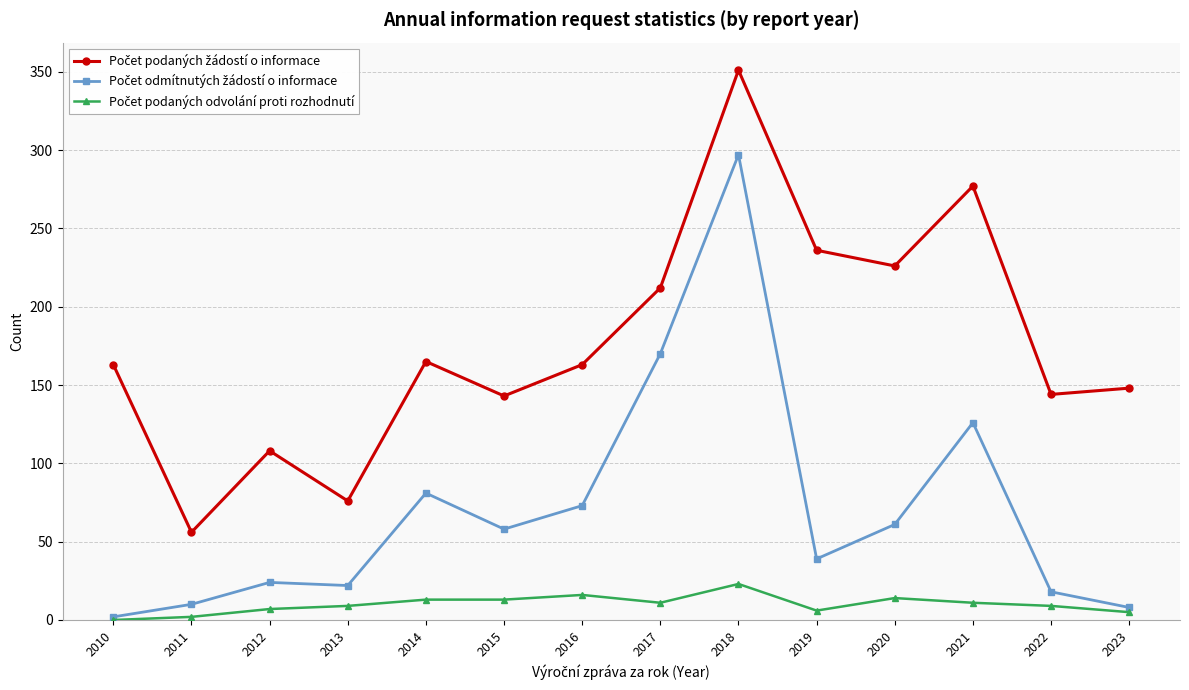

What is the difference between the highest and lowest values at 2021?

266